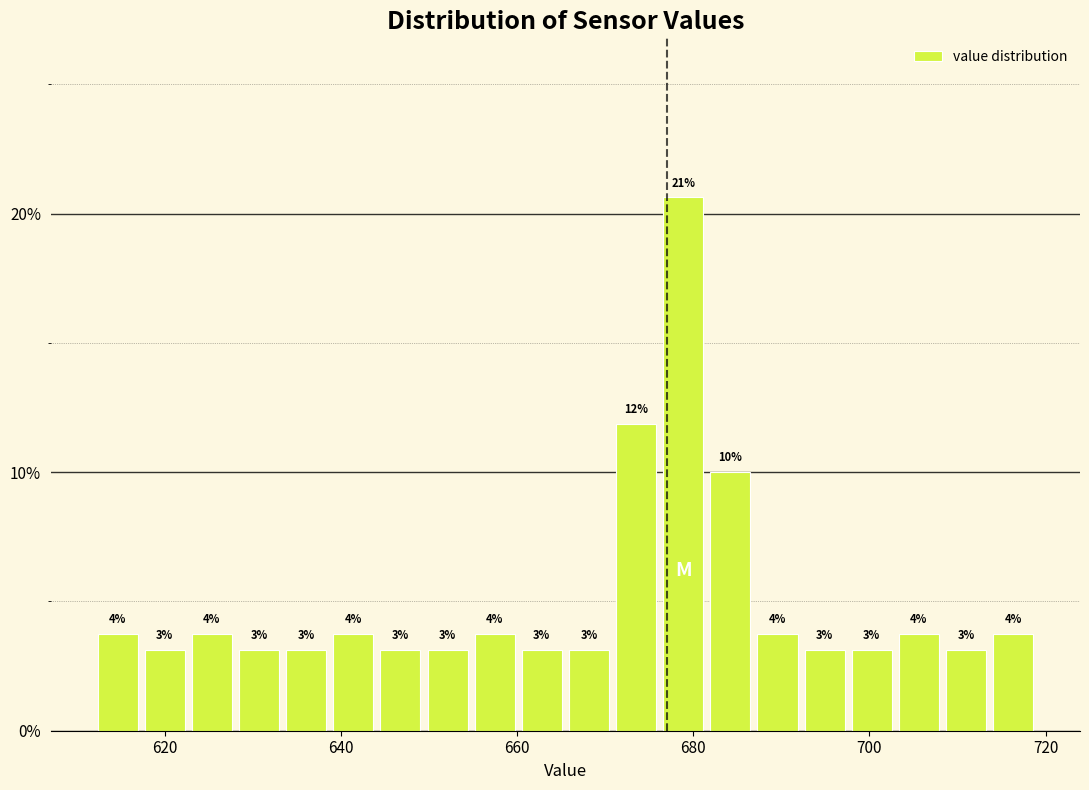

Around what value on the x-axis is the tallest bar? Give the approximate position of its centre, as read against the axis.

678